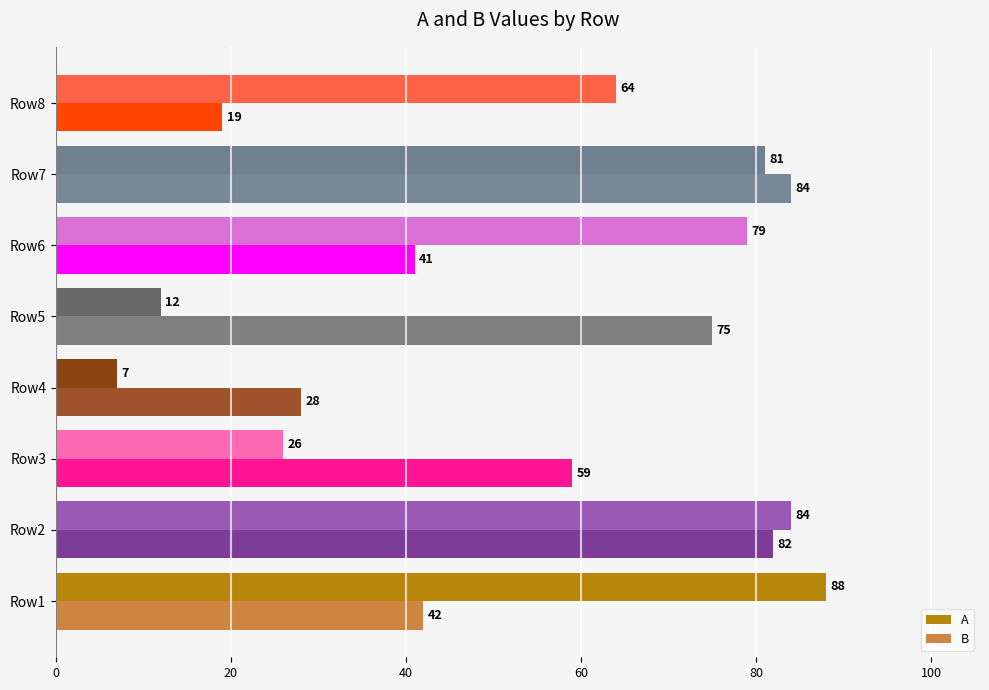

How many data points in A are less than 79?

4